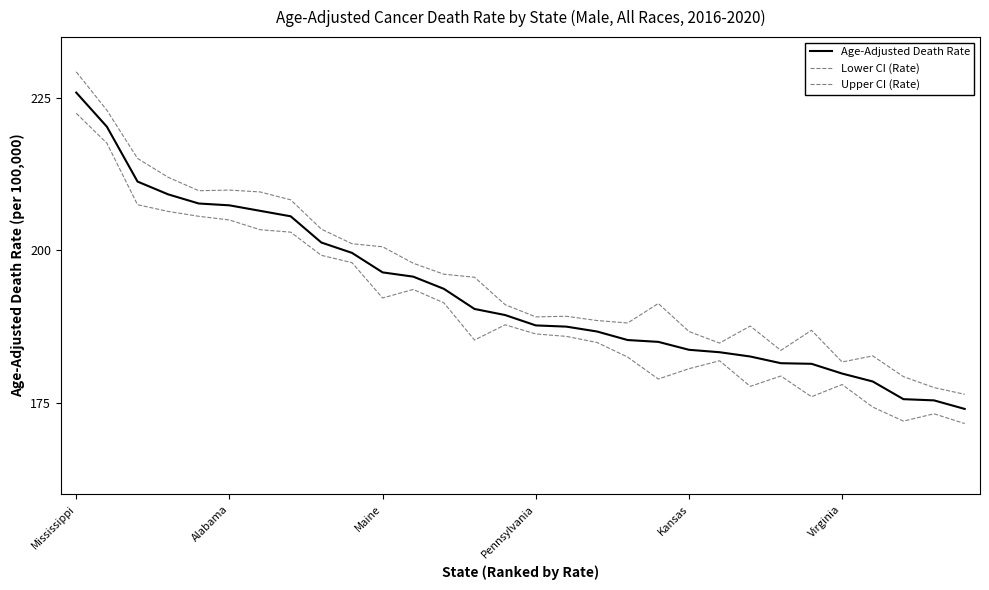

How many lines are shown in the chart?

3